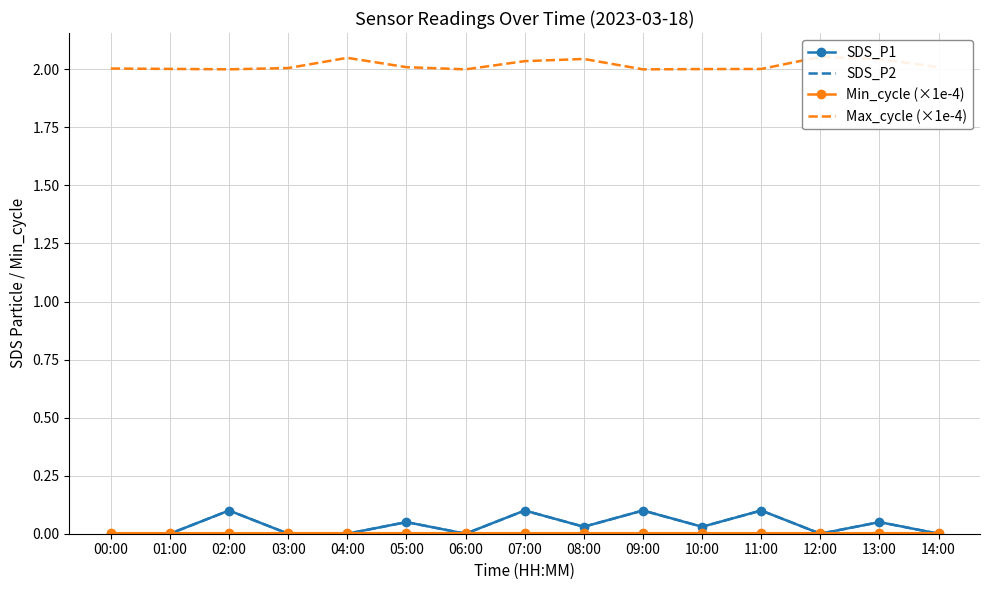

How many intersections are there between SDS_P2 and Min_cycle (×1e-4)?

8